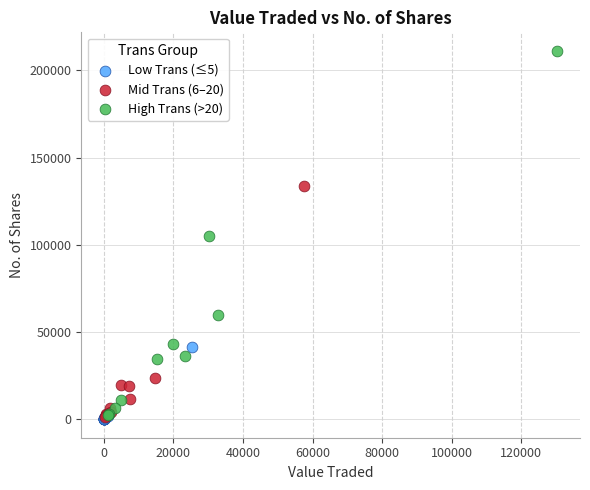

What are all the series names shown in the legend?

Low Trans (≤5), Mid Trans (6–20), High Trans (>20)